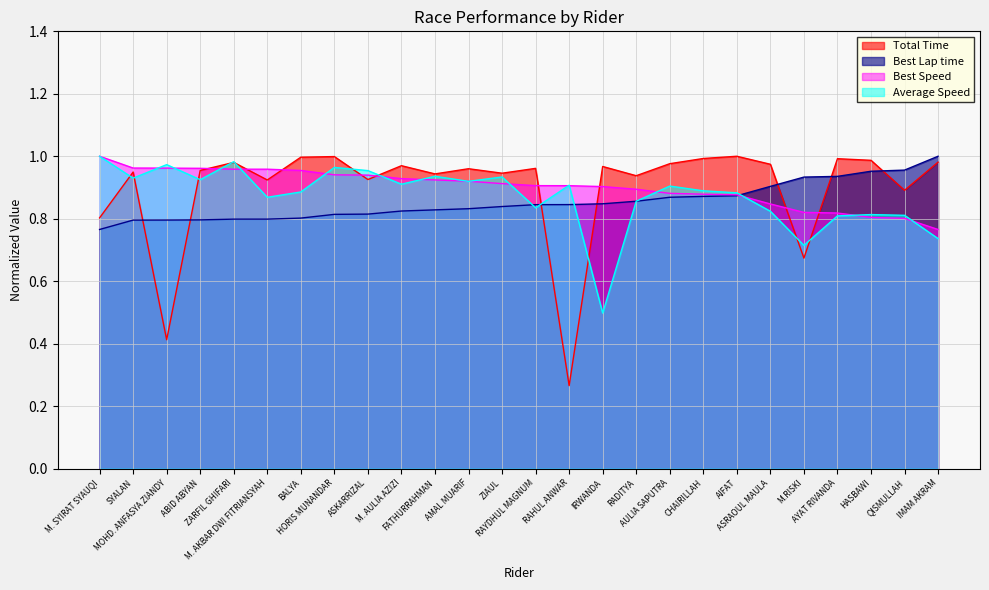

Reading left to right, transcribe all the data shown in this chart.

Total Time: 0.8	0.9	0.4	1.0	1.0	0.9	1.0	1.0	0.9	1.0	0.9	1.0	0.9	1.0	0.3	1.0	0.9	1.0	1.0	1.0	1.0	0.7	1.0	1.0	0.9	1.0
Best Lap time: 0.8	0.8	0.8	0.8	0.8	0.8	0.8	0.8	0.8	0.8	0.8	0.8	0.8	0.8	0.8	0.8	0.9	0.9	0.9	0.9	0.9	0.9	0.9	1.0	1.0	1.0
Best Speed: 1.0	1.0	1.0	1.0	1.0	1.0	1.0	0.9	0.9	0.9	0.9	0.9	0.9	0.9	0.9	0.9	0.9	0.9	0.9	0.9	0.8	0.8	0.8	0.8	0.8	0.8
Average Speed: 1.0	0.9	1.0	0.9	1.0	0.9	0.9	1.0	1.0	0.9	0.9	0.9	0.9	0.8	0.9	0.5	0.9	0.9	0.9	0.9	0.8	0.7	0.8	0.8	0.8	0.7